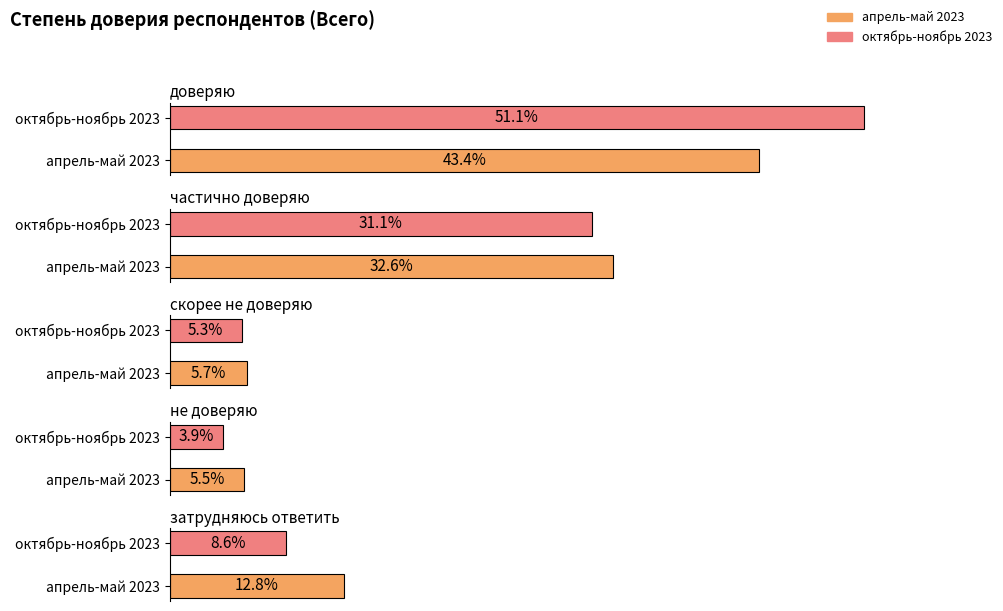

How many values in the октябрь-ноябрь 2023 series are below 8?

2